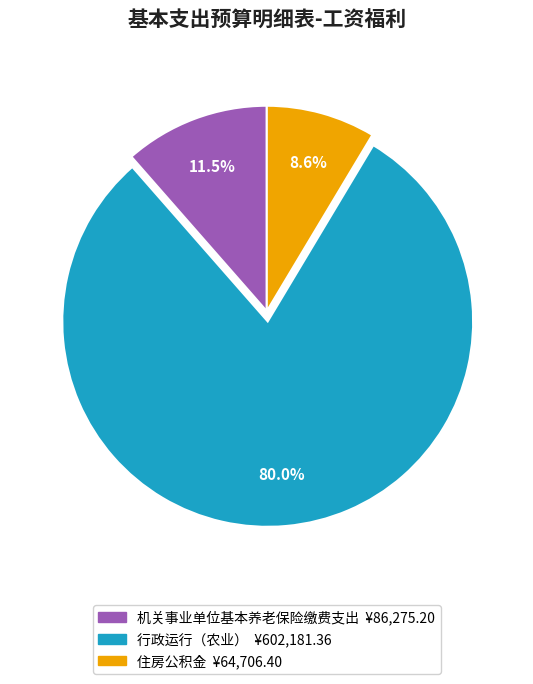

How many slices are in this pie chart?

3